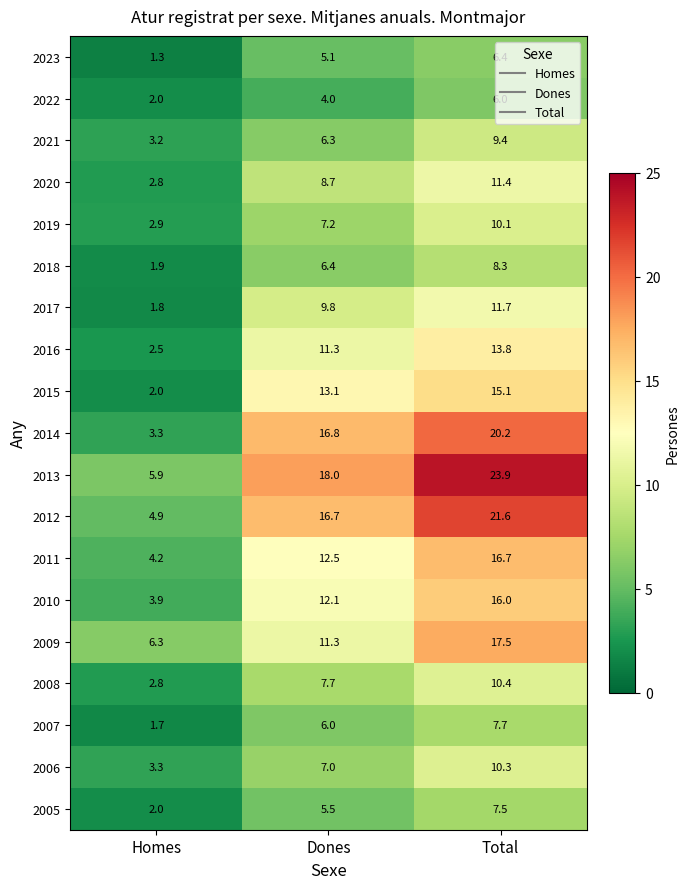

Which series has the largest range (max minus min)?

2013